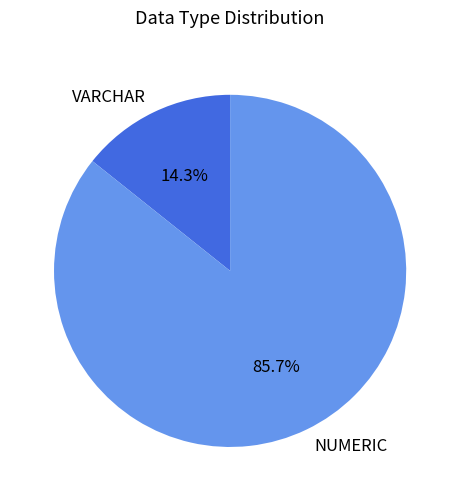

How many segments does this pie chart have?

2